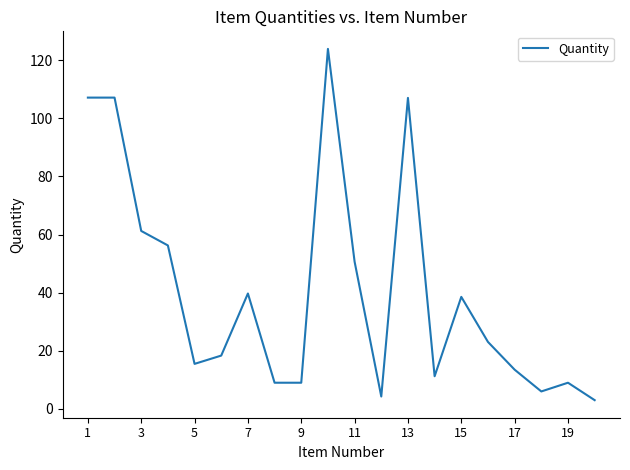

What is the smallest value displayed?

3.0